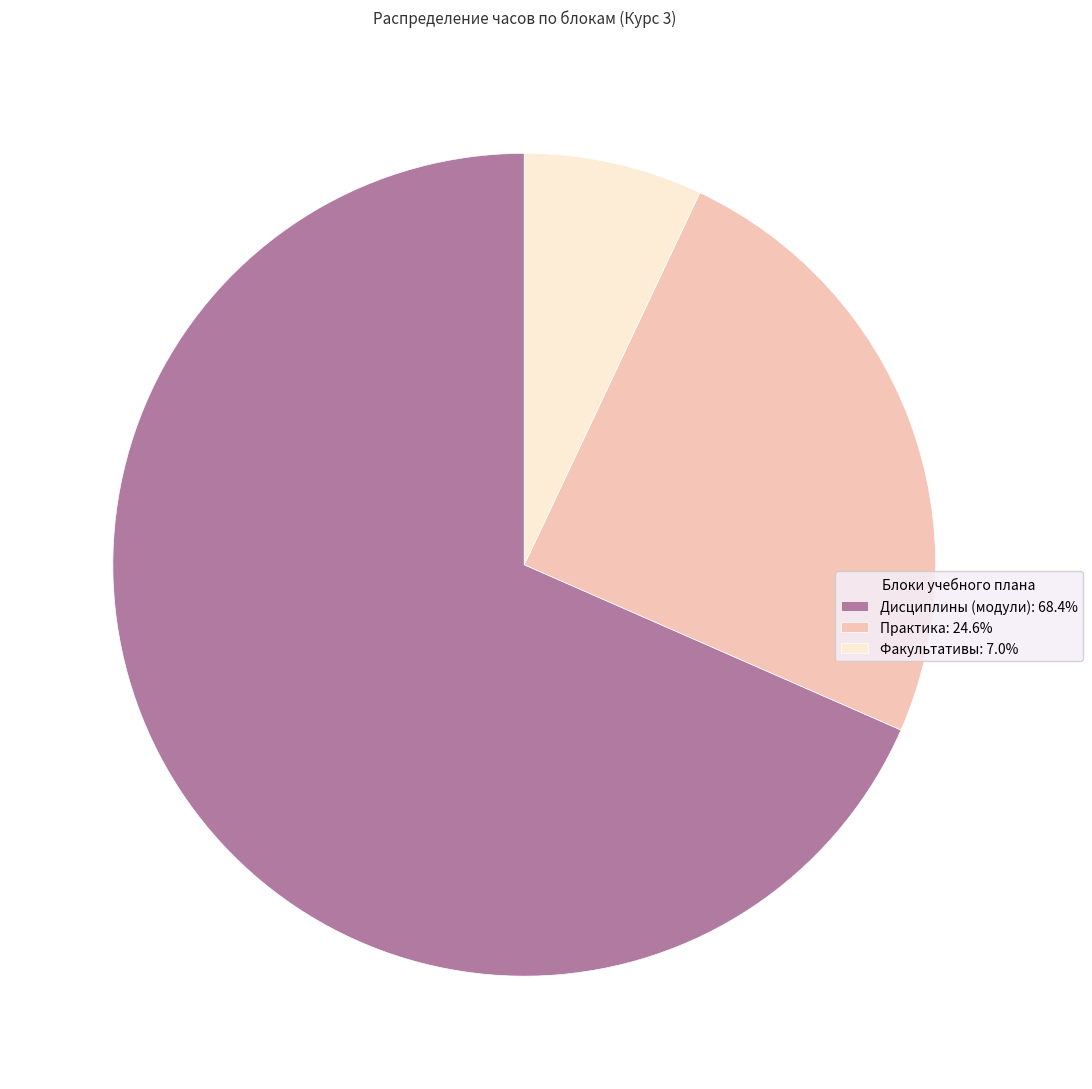

Does Дисциплины (модули): 68.4% account for over 50% of the chart?

Yes